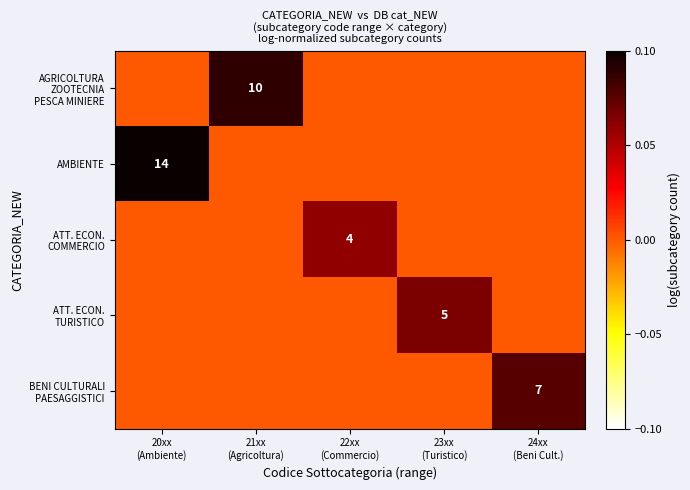

The AMBIENTE series shows 0.1 at 22xx (Commercio). True or false?

False